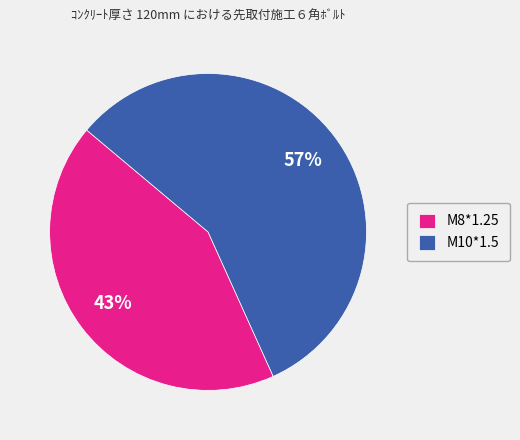

Is the sum of M8*1.25 and M10*1.5 greater than half?

Yes